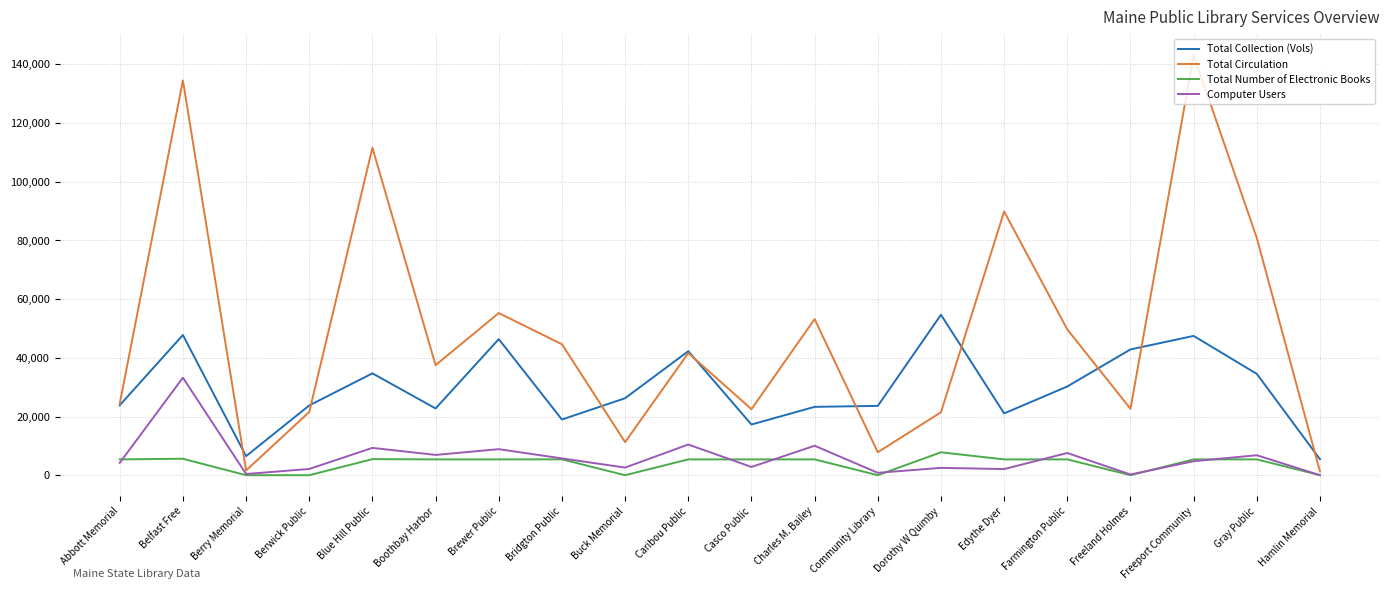

What is the sum of the Computer Users values at Blue Hill Public and Berwick Public?

11440